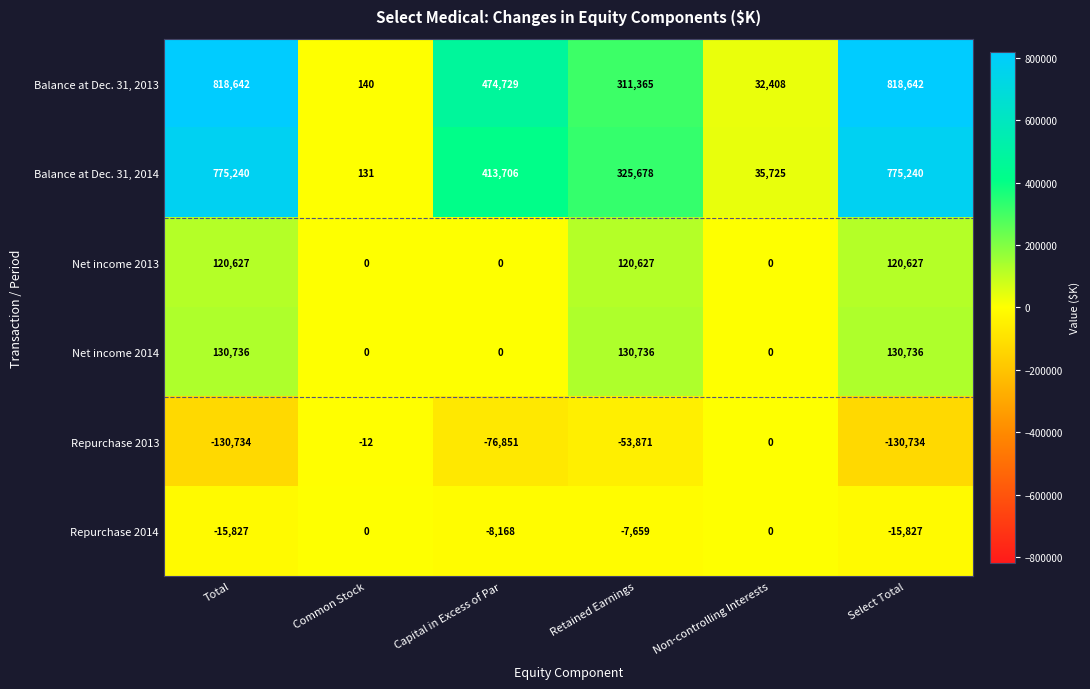

Which series changed the most between Non-controlling Interests and Select Total?

Balance at Dec. 31, 2013